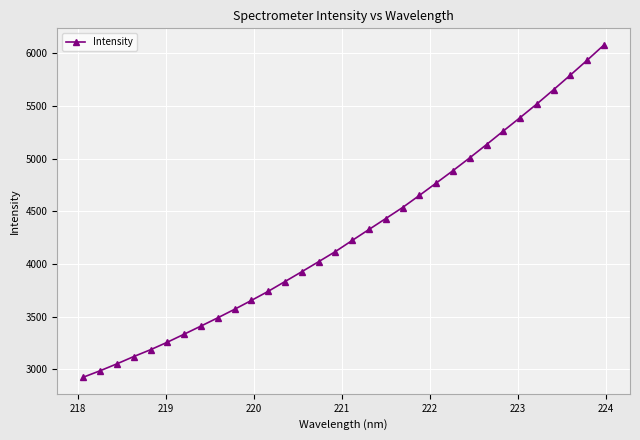

What is the greatest value displayed?

6077.5